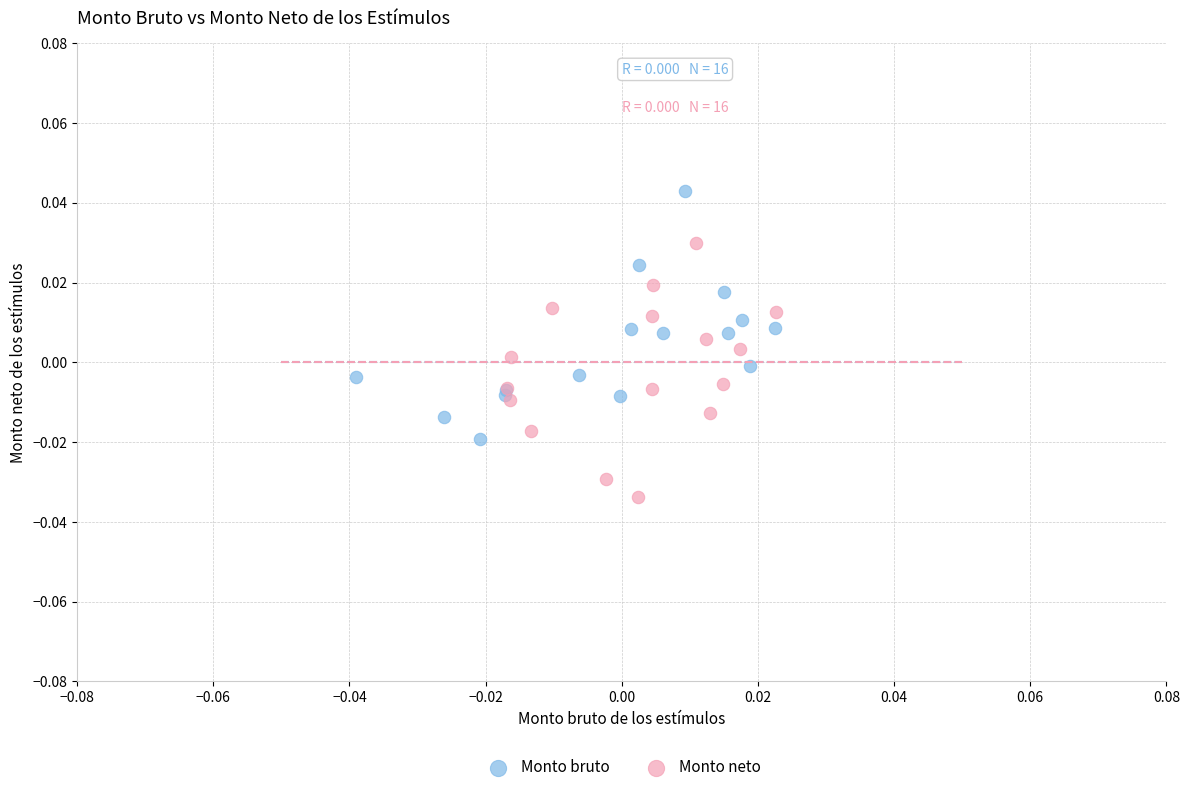

Which series contains the highest Y value?

Monto bruto